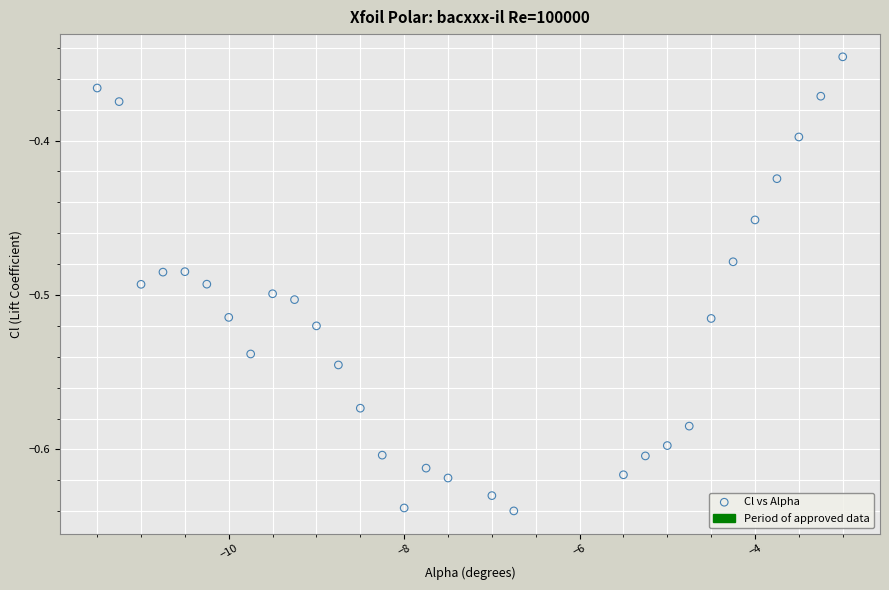

What is the range of Y values (max minus min)?

0.3